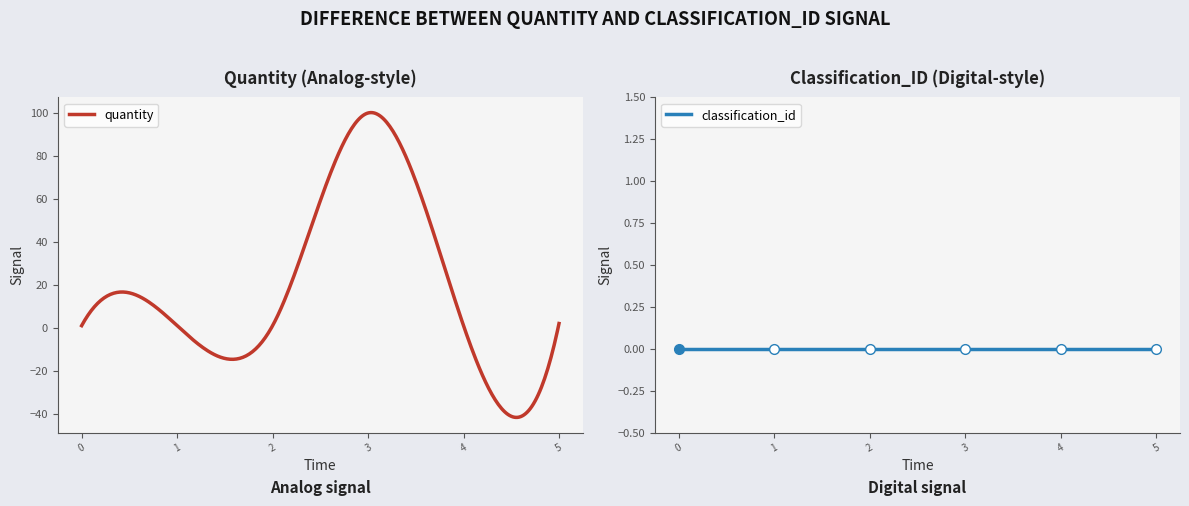

What is the value of the quantity point at the 5th from the left?

1